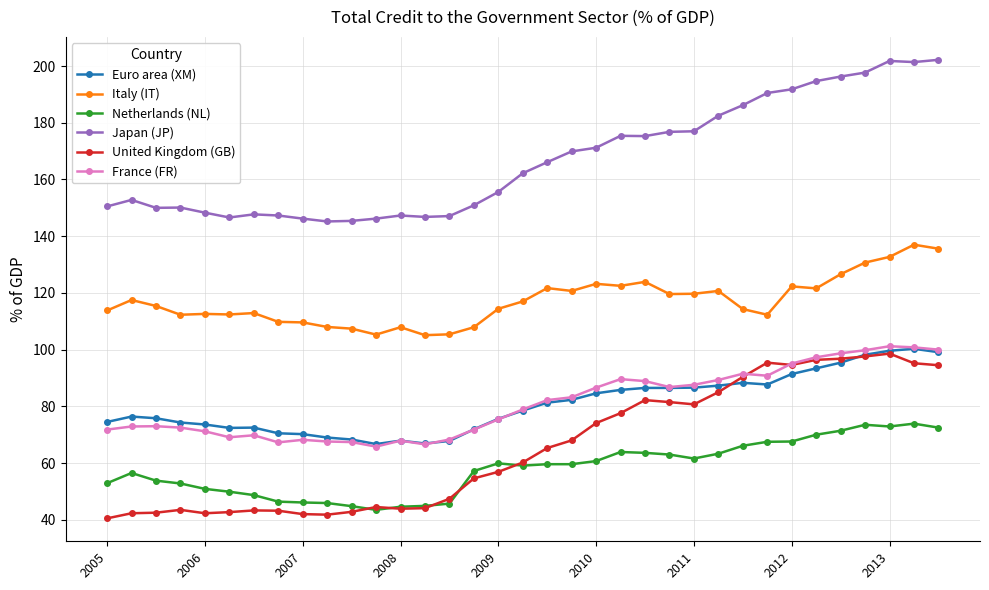

True or false: Japan (JP) and Netherlands (NL) intersect in this chart.

False